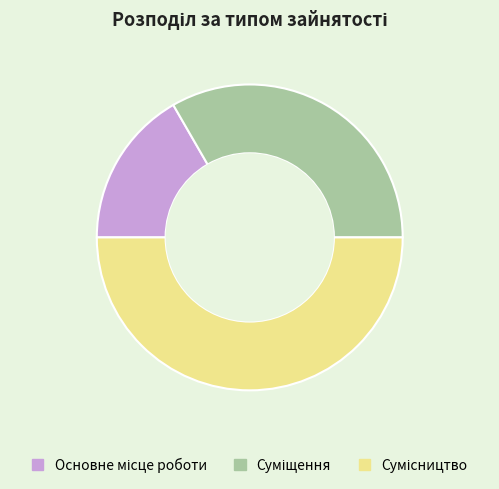

How much of the chart is everything except Основне місце роботи?

83.3%